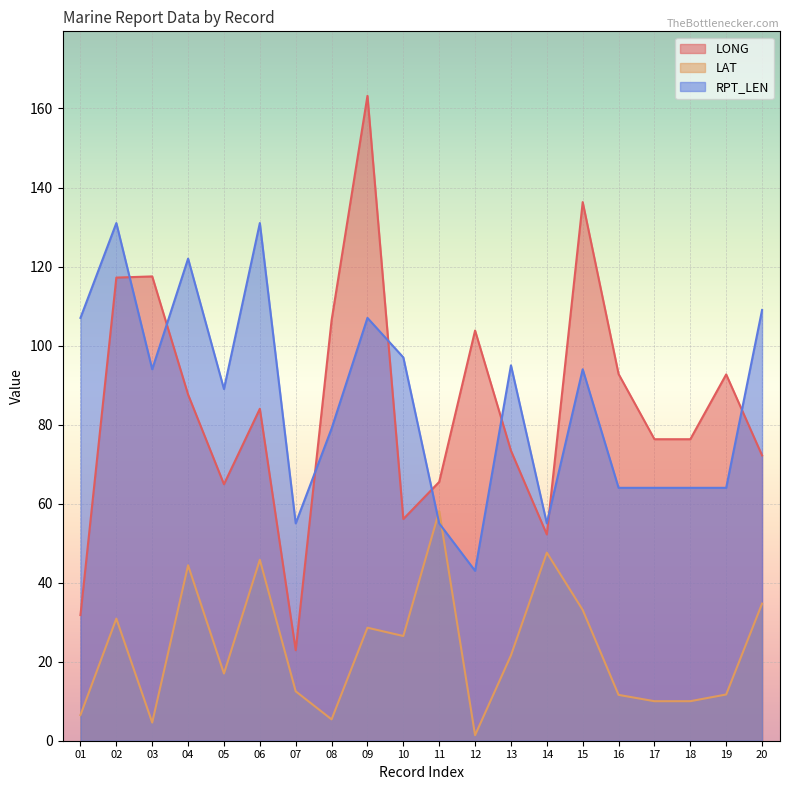

How many lines are shown in the chart?

3